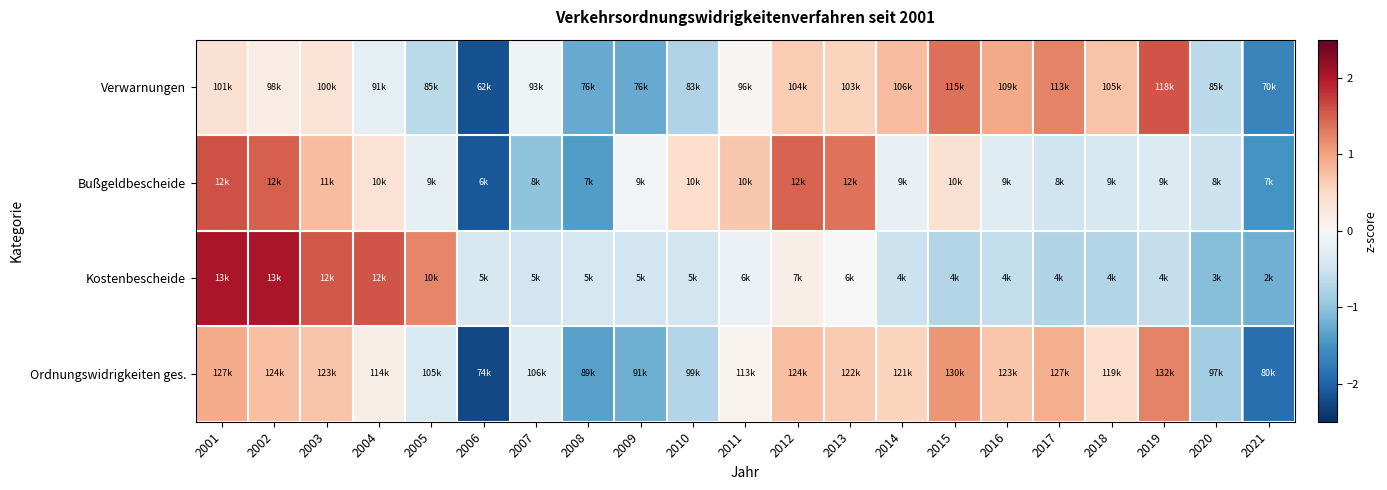

What is the total value across all series at 2007?

-1.9